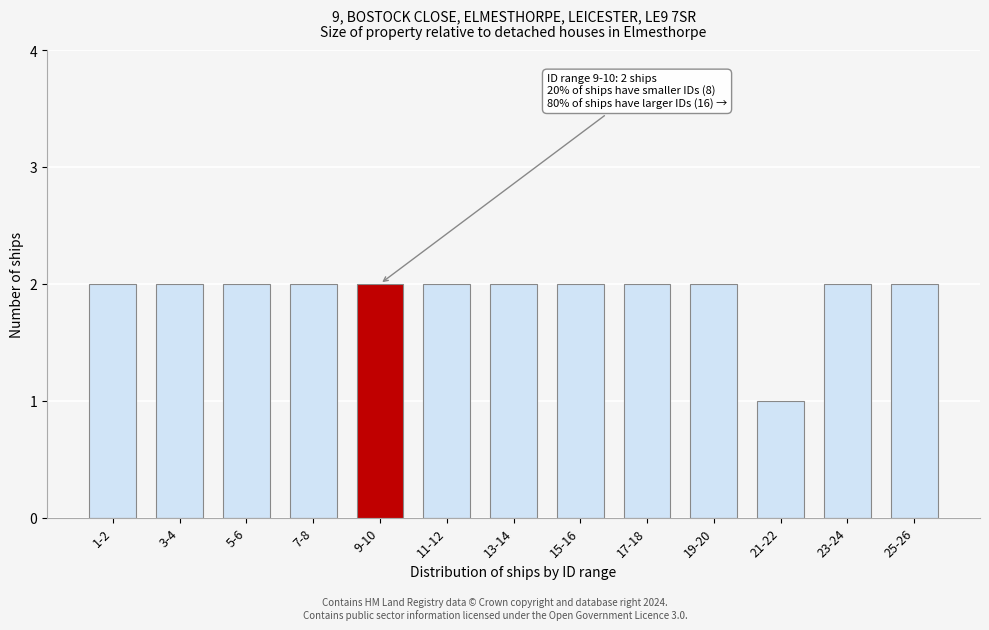

Reading left to right, what are all the values shown in this chart?

1-2=2	3-4=2	5-6=2	7-8=2	9-10=2	11-12=2	13-14=2	15-16=2	17-18=2	19-20=2	21-22=1	23-24=2	25-26=2